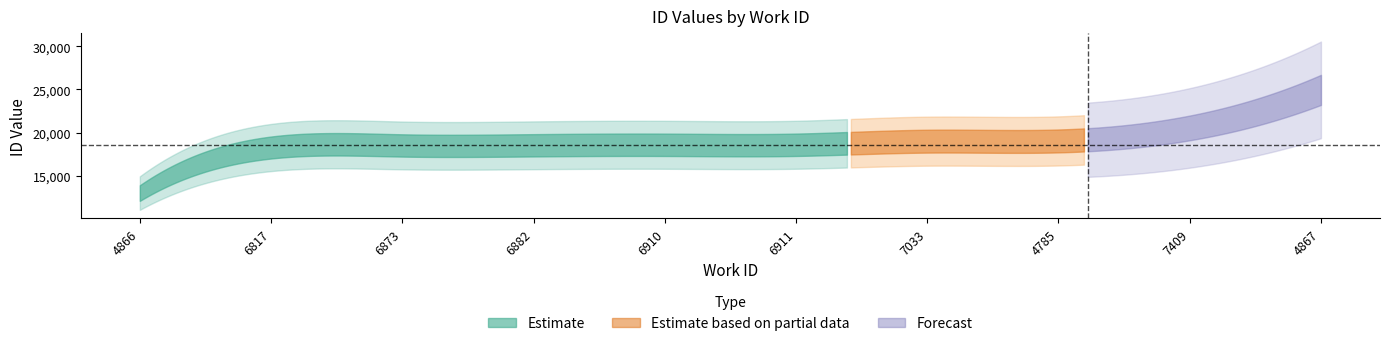

Reading right to left, list all the values displayed in this chart.

4867=24949	7409=20532	4785=19020	7033=18993	6911=18575	6910=18572	6882=18513	6873=18497	6817=18255	4866=12969